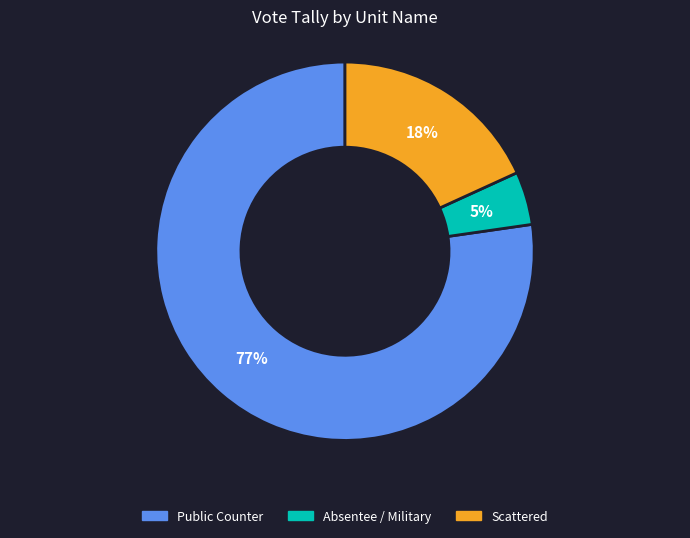

Between Public Counter and Scattered, which is larger?

Public Counter